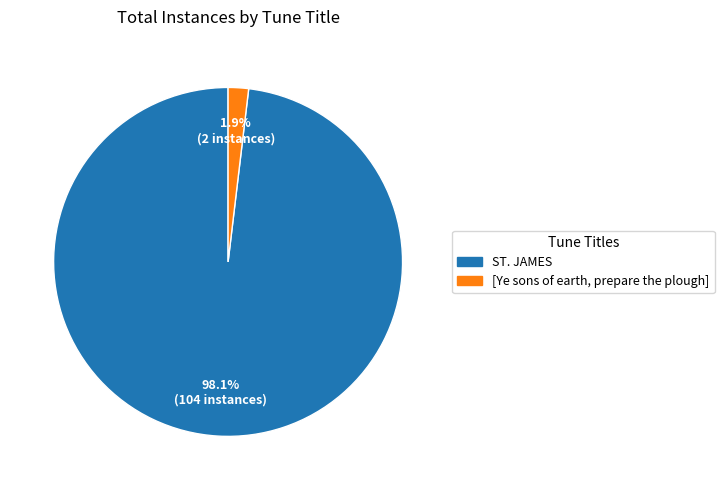

Which has a higher value, ST. JAMES or [Ye sons of earth, prepare the plough]?

ST. JAMES